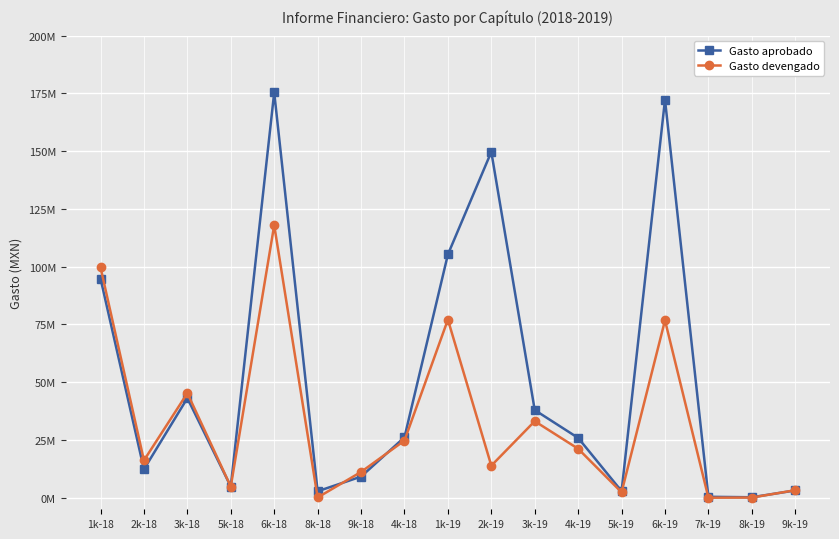

At 9k-18, list the series in order from largest to smallest.

Gasto devengado, Gasto aprobado